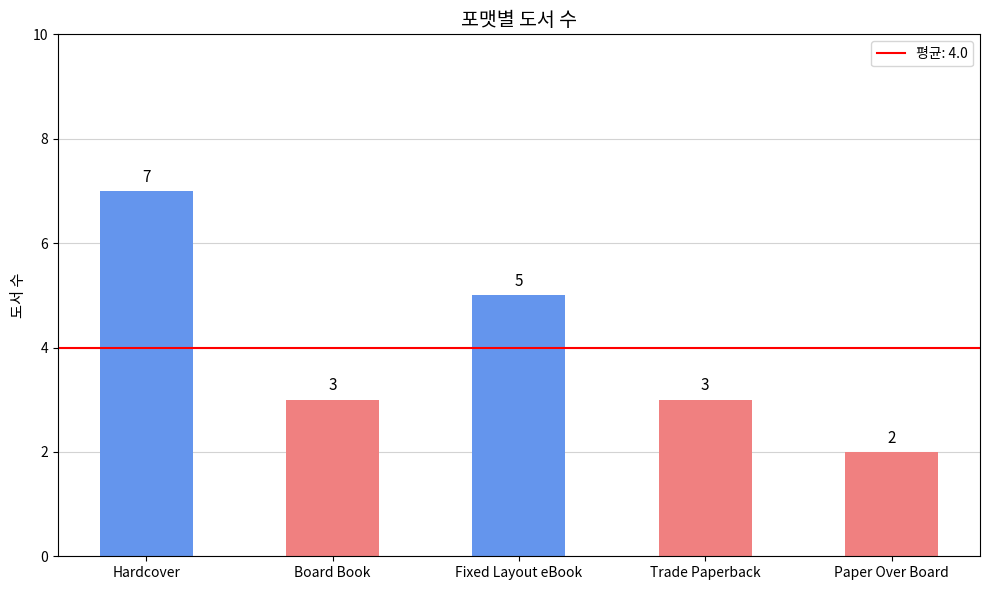

Which label corresponds to the smallest value in the chart?

Paper Over Board